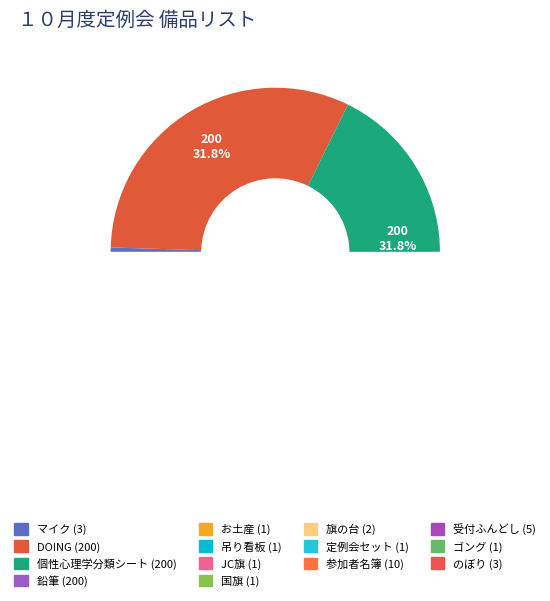

Which slice is the smallest?

お土産